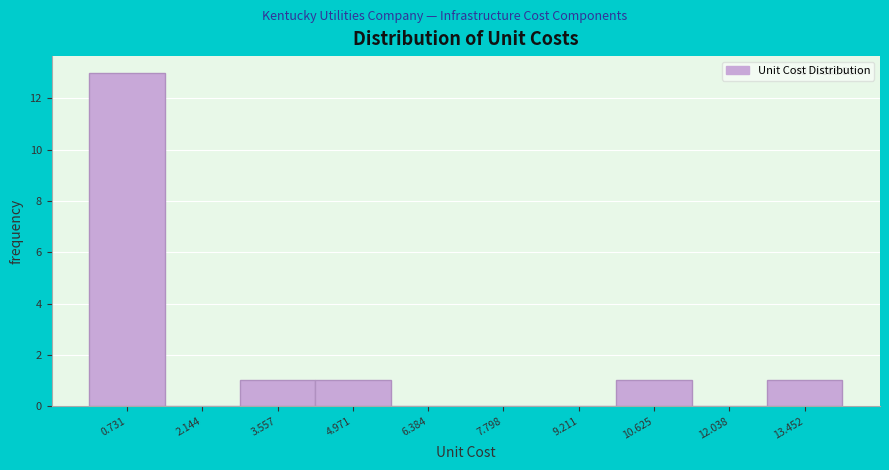

What is the height of the bar covering 10.0 to 11.4 on the x-axis? Neither the bar edges nor the heights are printed on the chart, so give them approximately, as read against the axes.

1